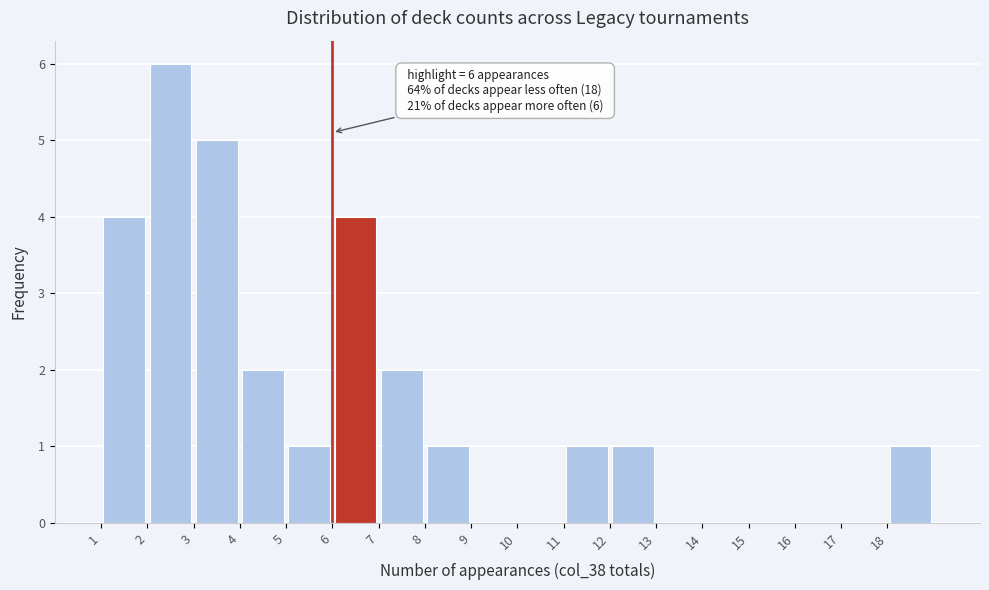

Which range on the x-axis has the tallest bar?

2 to 3